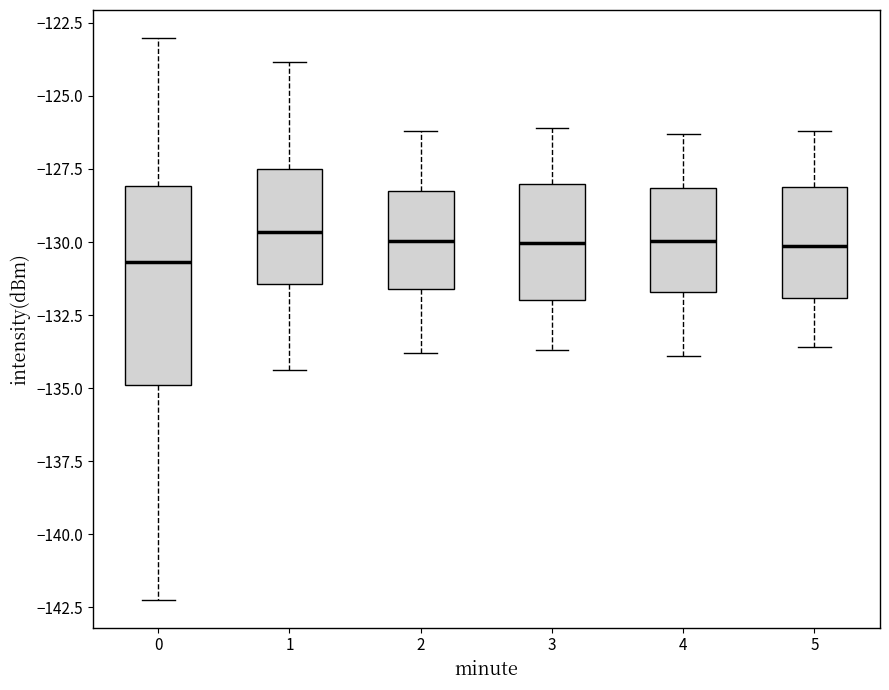

Where does the lower whisker of the box at x = 4 end on the y-axis? The values are not printed on the chart, so give them approximately, as read against the axis.

-134.0